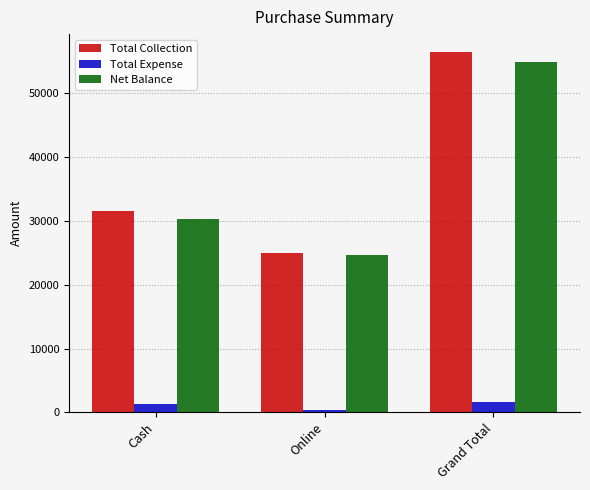

List the labels in order of Total Collection value, smallest first.

Online, Cash, Grand Total